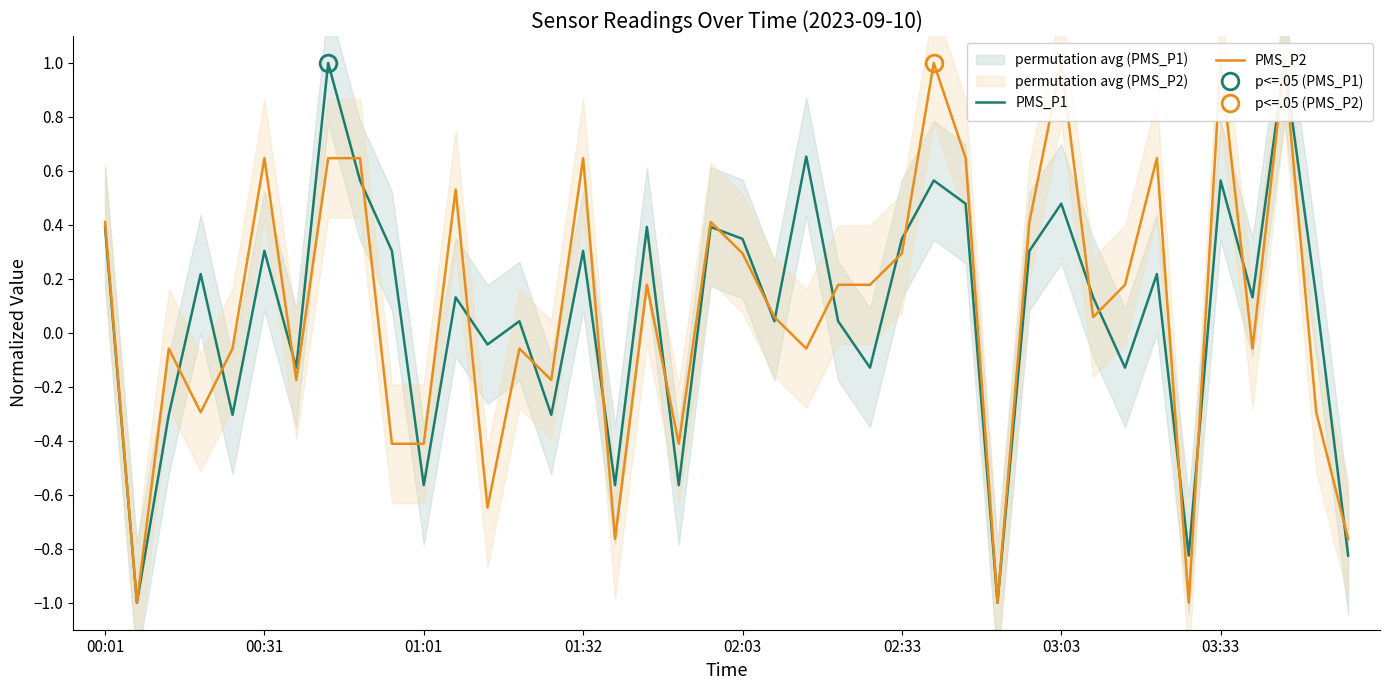

Is it true that PMS_P2 equals -0.1 at 13?

True